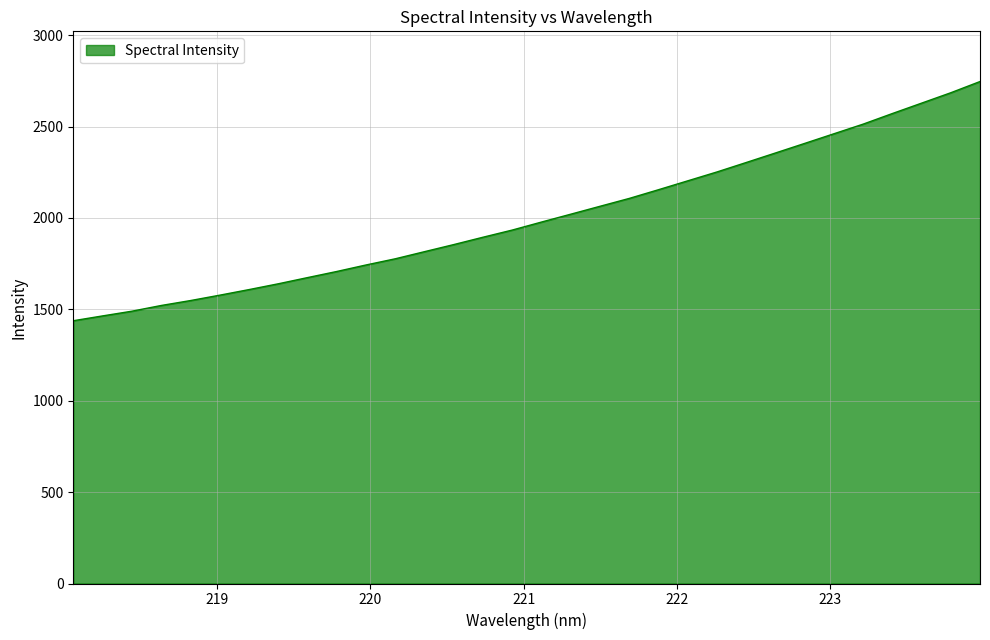

Does the chart have visible grid lines?

Yes